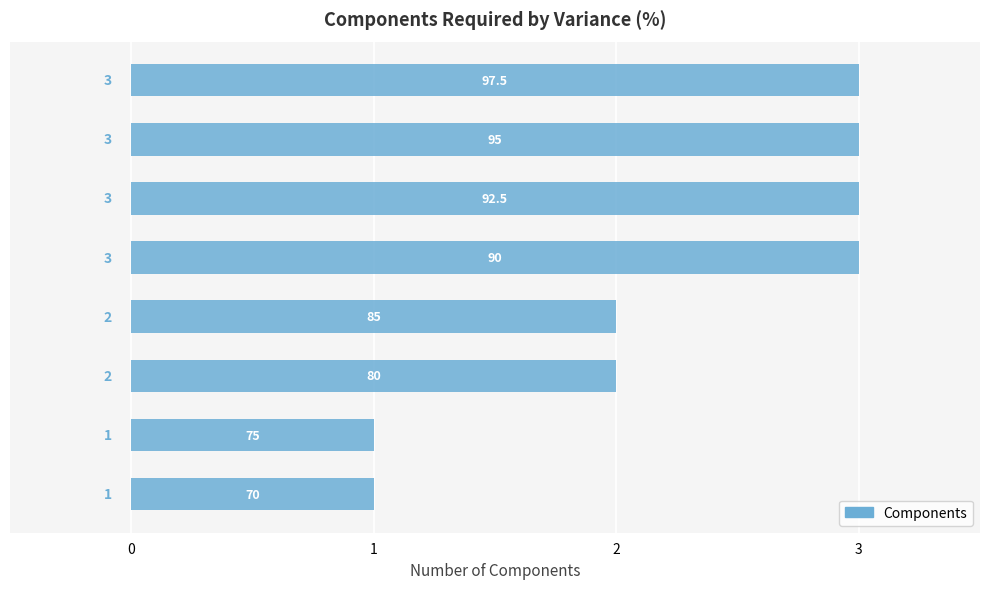

How many values are between 2 and 3?

6